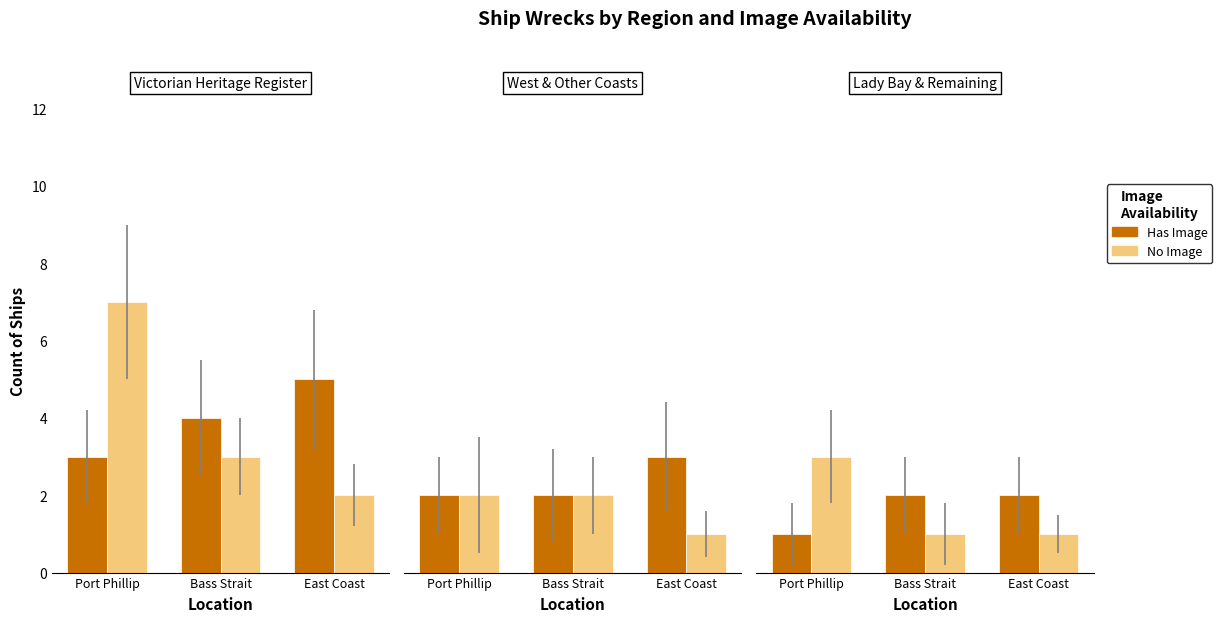

What position from the right is East Coast?

1